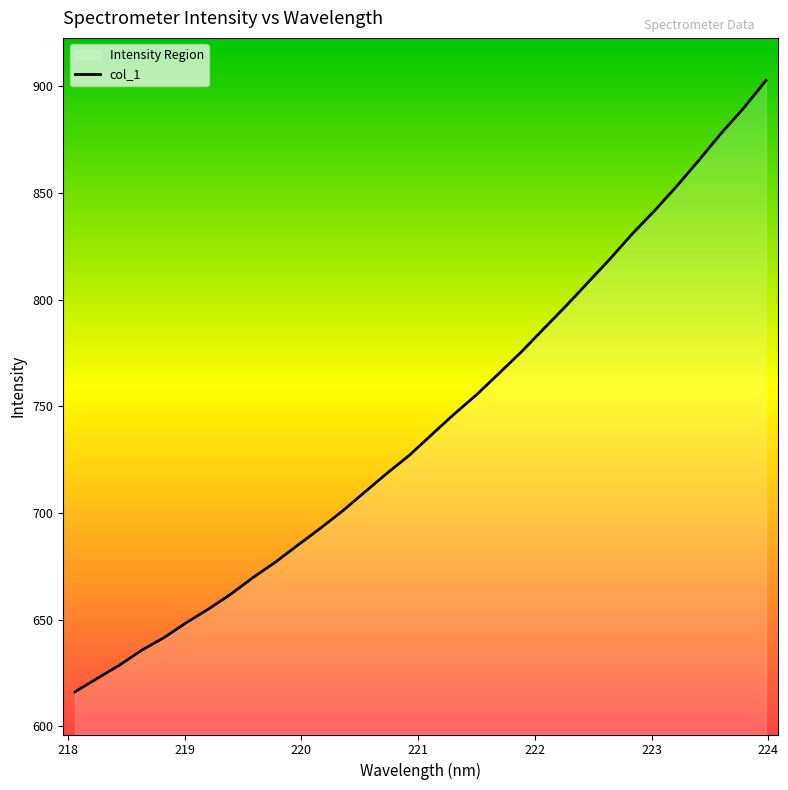

True or false: there are more than 0 points higher than both neighbors.

False